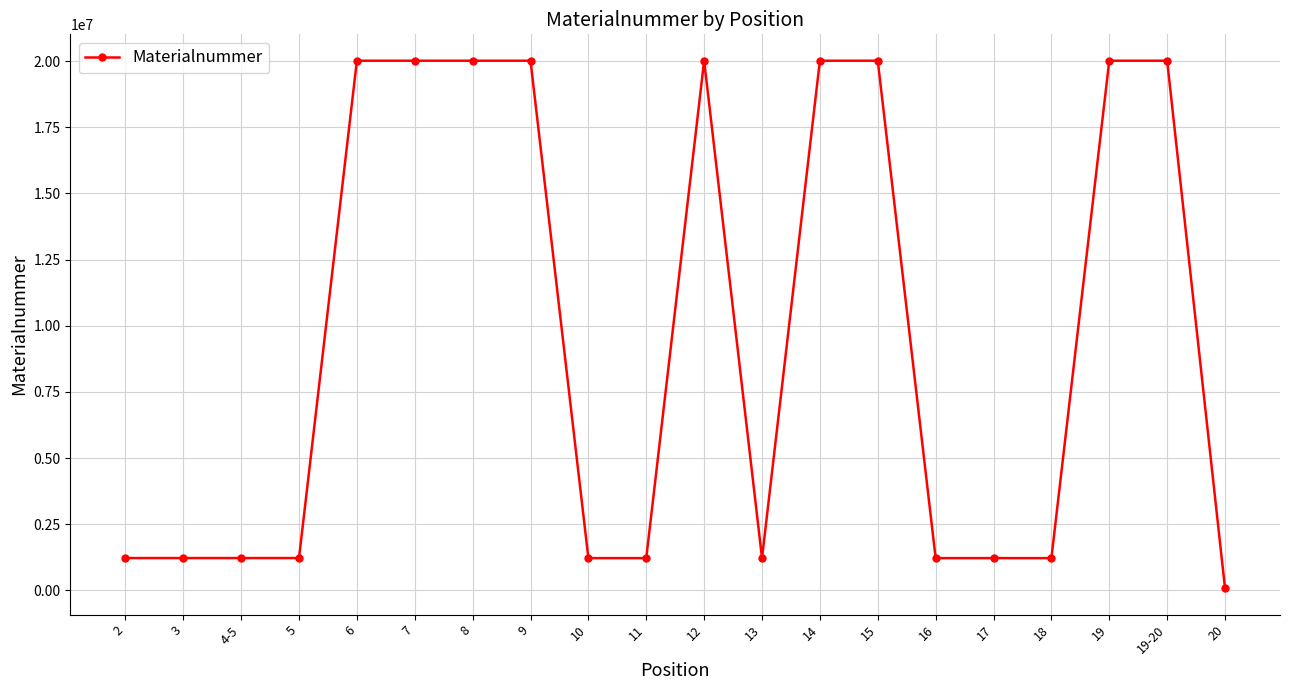

What is the maximum value shown in the chart?

20014631